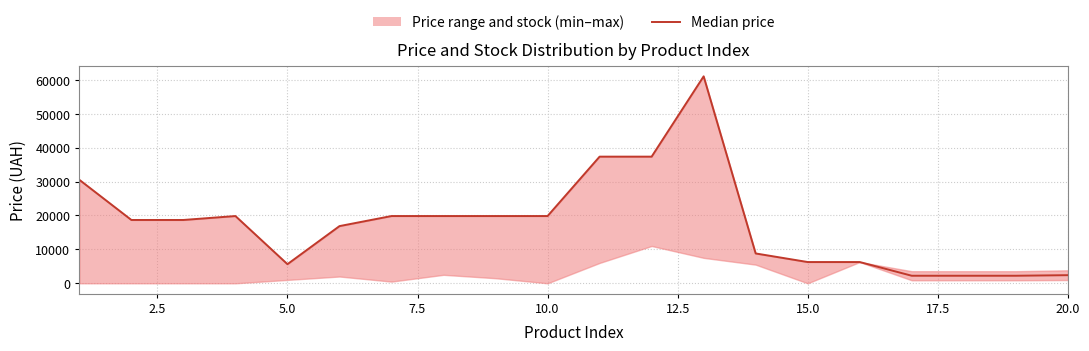

True or false: the data has more than 2 interior local peaks.

False